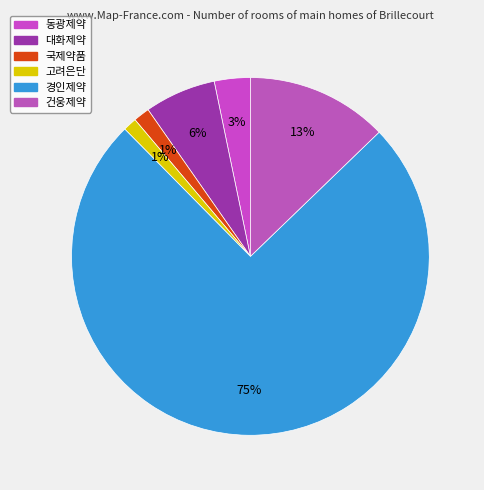

Rank the categories by value from highest to lowest.

경인제약, 건웅제약, 대화제약, 동광제약, 국제약품, 고려은단